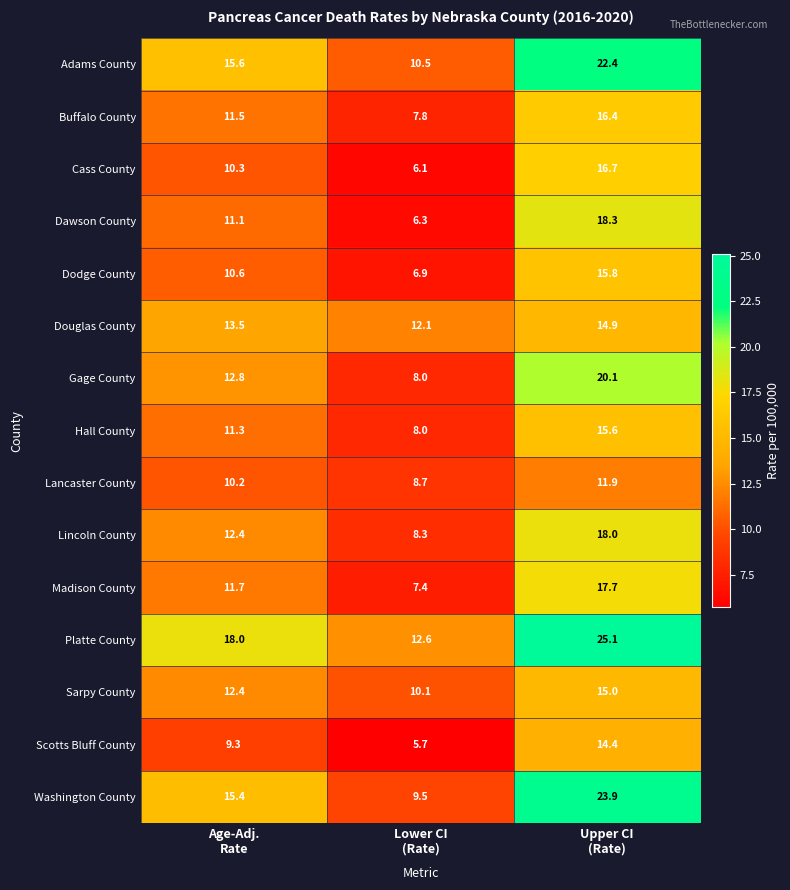

What is the average value of the Adams County series?

16.2